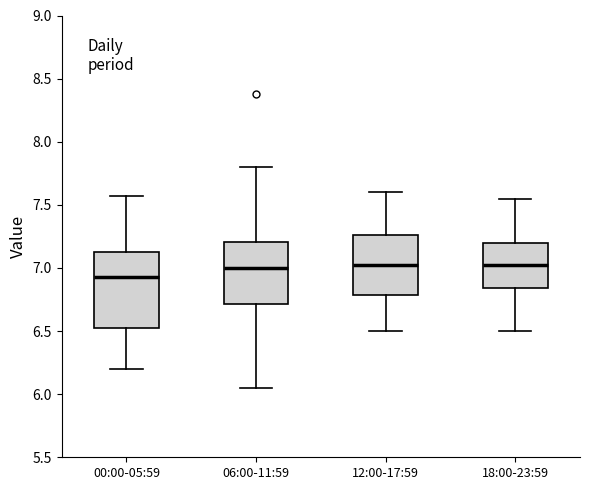

Where does the median line of the box for 06:00-11:59 sit on the y-axis? The values are not printed on the chart, so give them approximately, as read against the axis.

7.00